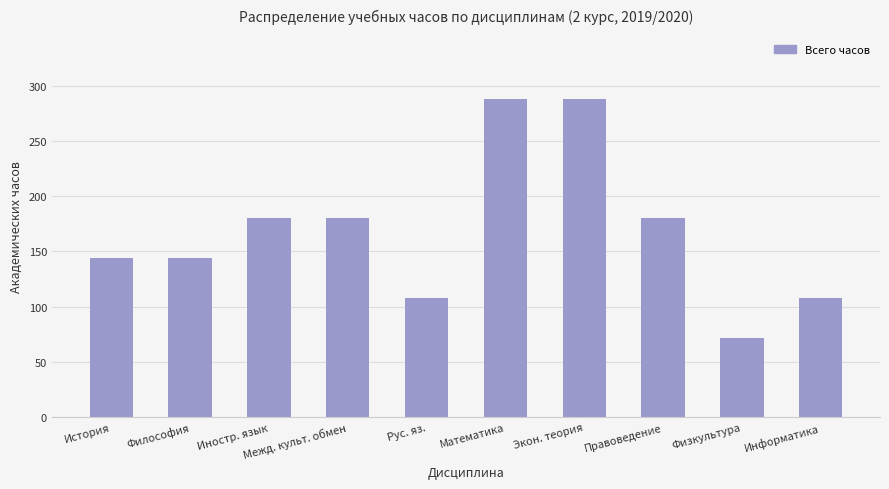

Reading right to left, what are all the values shown in this chart?

Информатика=108	Физкультура=72	Правоведение=180	Экон. теория=288	Математика=288	Рус. яз.=108	Межд. культ. обмен=180	Иностр. язык=180	Философия=144	История=144